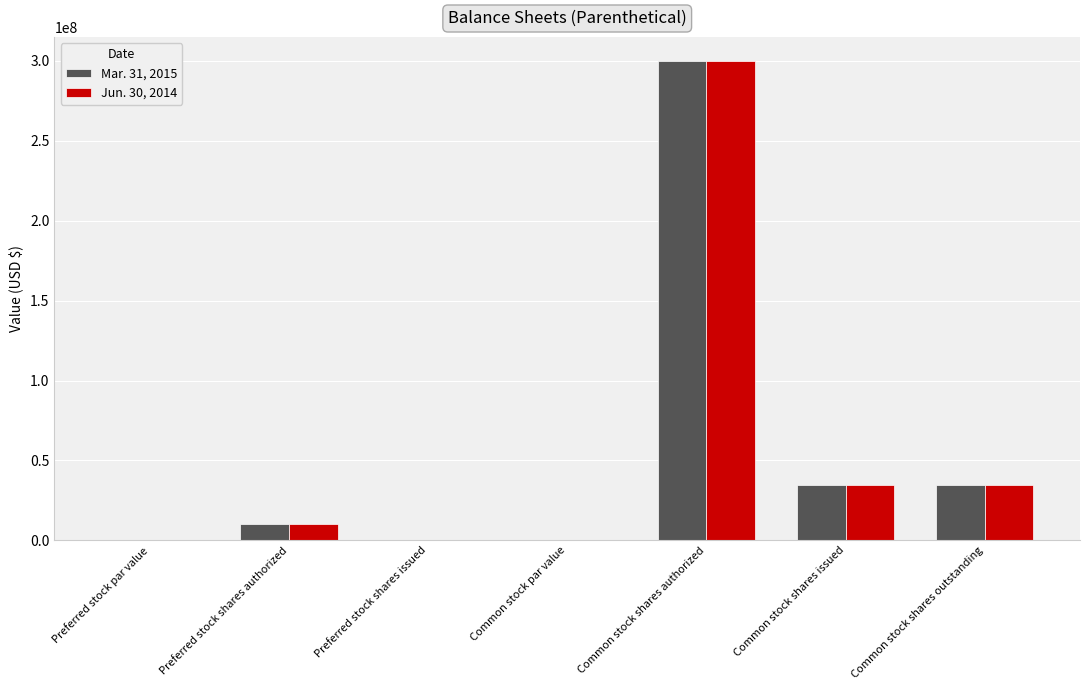

What are all the series names shown in the legend?

Mar. 31, 2015, Jun. 30, 2014